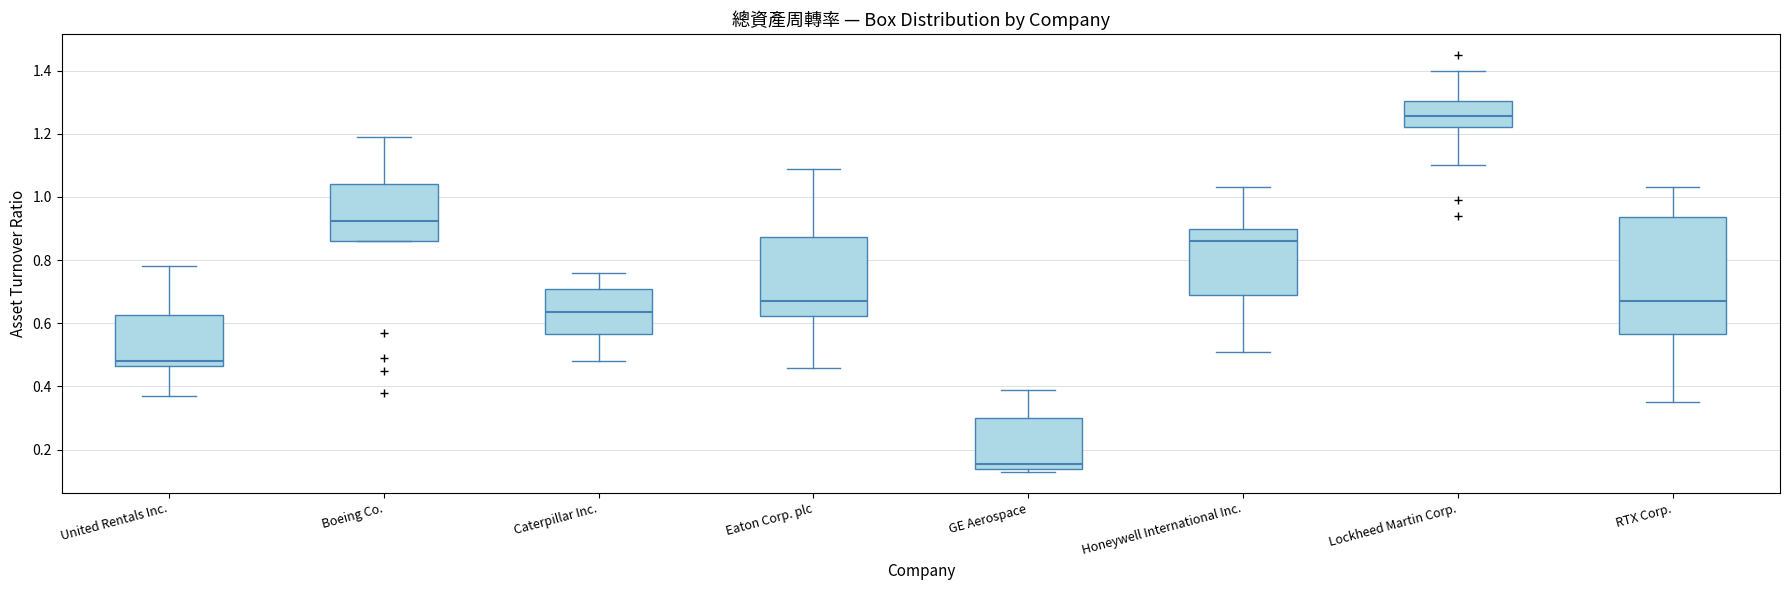

Reading left to right, transcribe this box plot: for each box, give where its median line is, the range the box spans, and where its two whiskers end, as read against the y-axis. The values are not printed on the chart, so give them approximately, as read against the axis.

United Rentals Inc.: median 0.48, box 0.46 to 0.62, whiskers 0.38 to 0.78
Boeing Co.: median 0.92, box 0.86 to 1.04, whiskers 0.86 to 1.20
Caterpillar Inc.: median 0.64, box 0.56 to 0.70, whiskers 0.48 to 0.76
Eaton Corp. plc: median 0.68, box 0.62 to 0.88, whiskers 0.46 to 1.10
GE Aerospace: median 0.16, box 0.14 to 0.30, whiskers 0.14 (just below the box's lower edge) to 0.40
Honeywell International Inc.: median 0.86, box 0.70 to 0.90, whiskers 0.52 to 1.04
Lockheed Martin Corp.: median 1.26, box 1.22 to 1.30, whiskers 1.10 to 1.40
RTX Corp.: median 0.68, box 0.56 to 0.94, whiskers 0.36 to 1.04